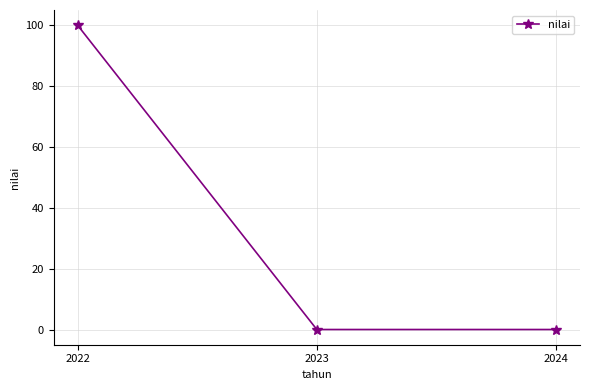

What is the change in value from 2022 to 2023?

-100